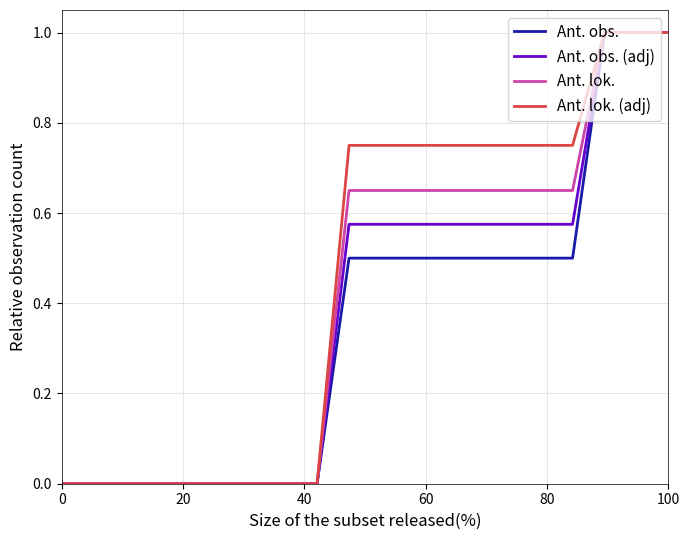

What is the greatest value displayed?

1.0